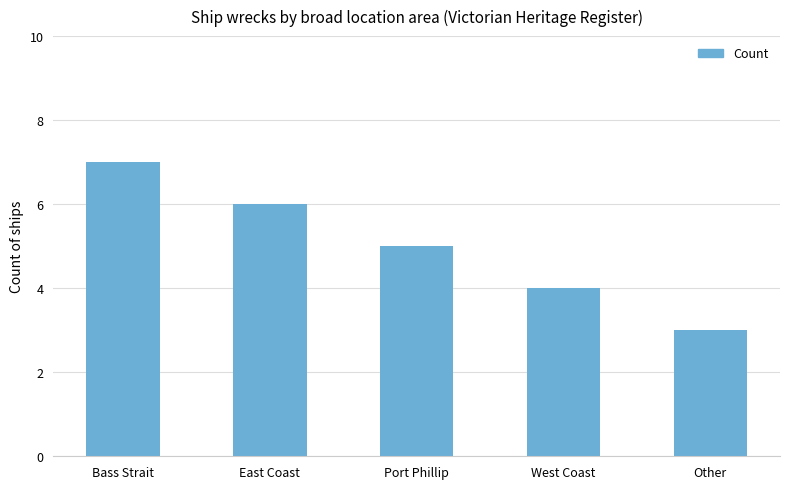

What is the change in value from Port Phillip to West Coast?

-1